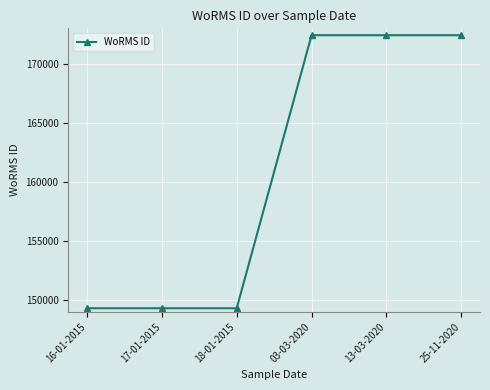

Approximately how many times larger is the value at 25-11-2020 compared to 18-01-2015?

1.2